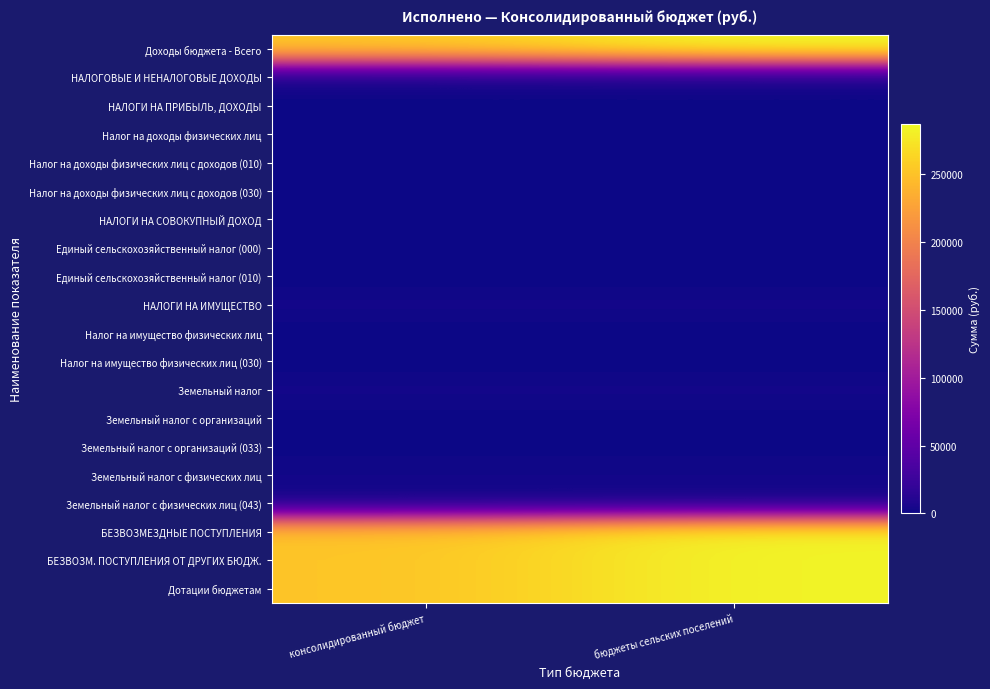

At how many categories does at least one series exceed 99076?

2